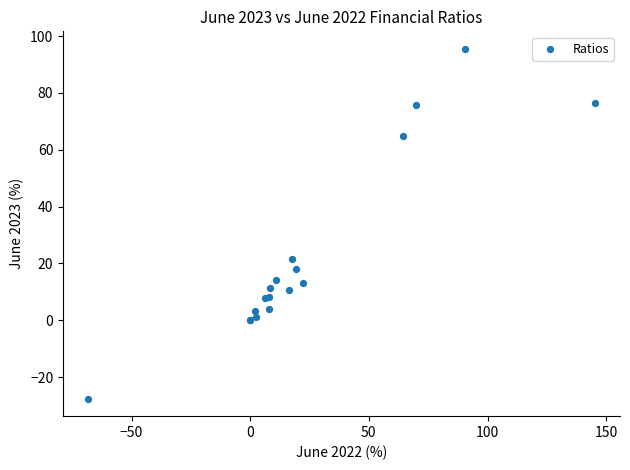

What Y value in the scatter plot is closest to 33?

21.7